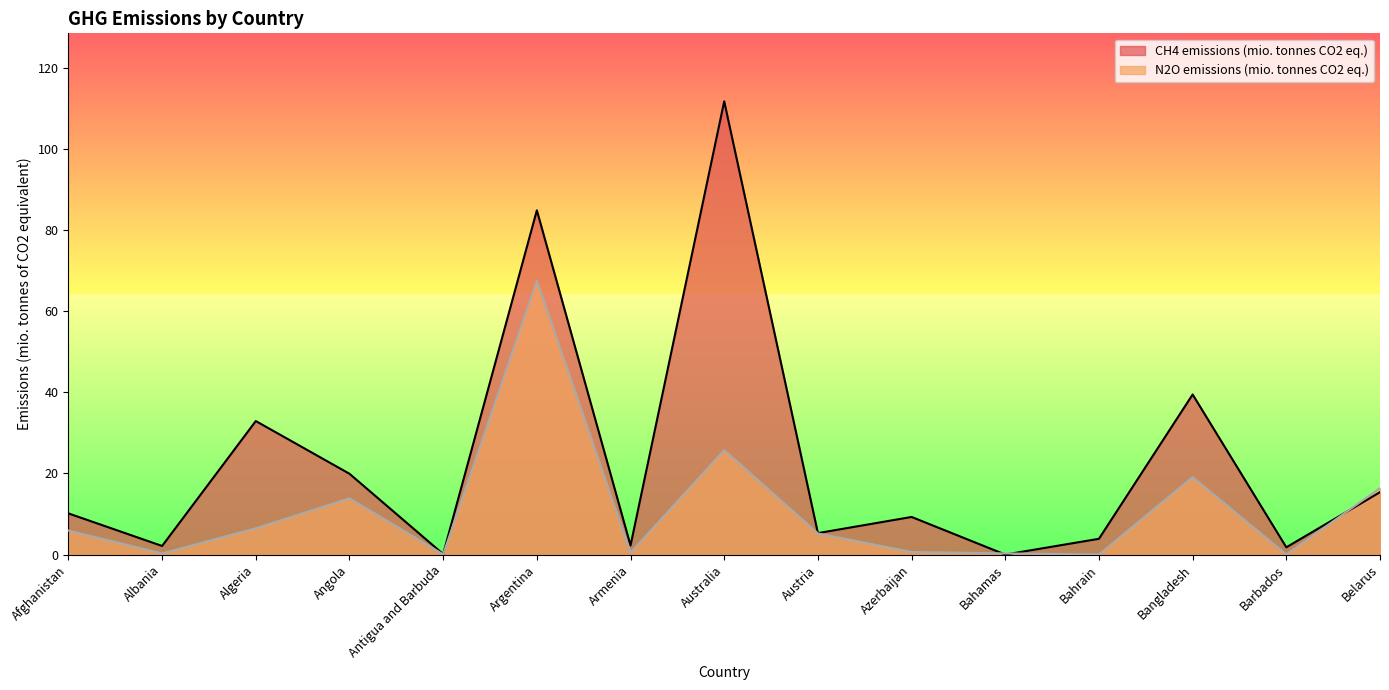

How many distinct data groups are displayed?

2